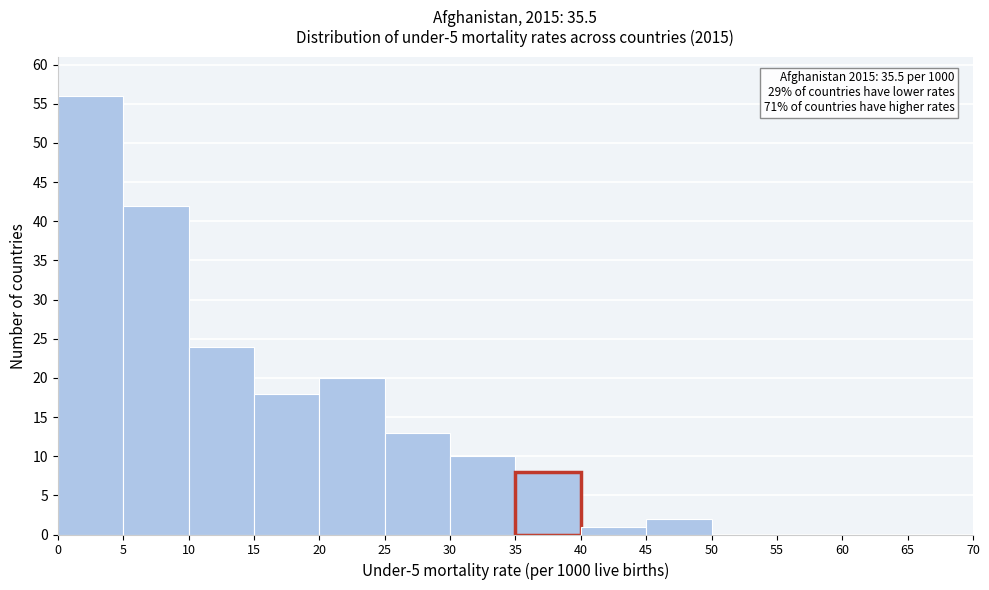

Which range on the x-axis has the tallest bar?

0 to 5